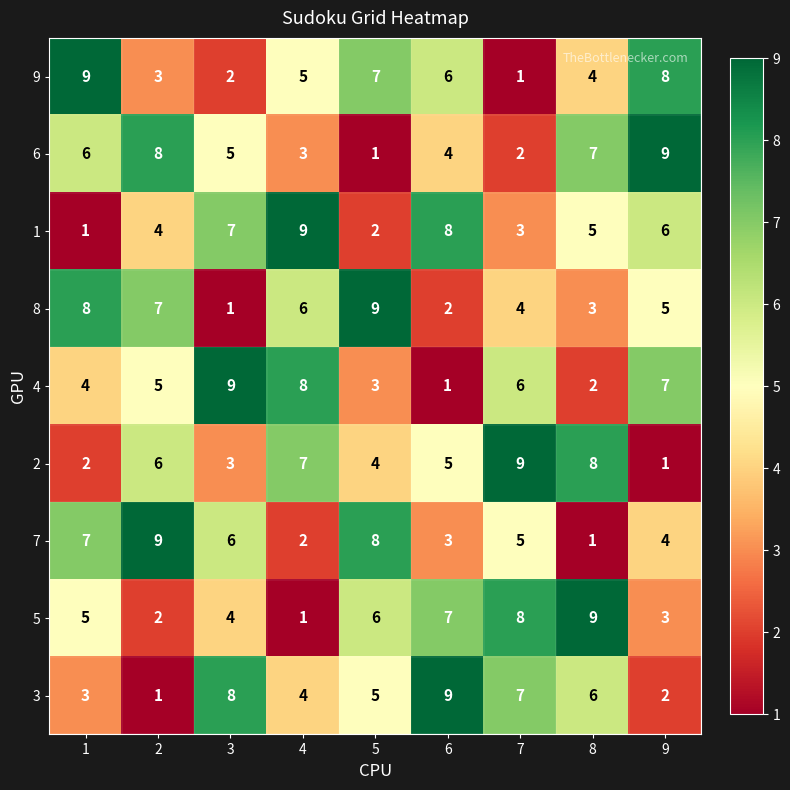

What is the difference between the highest and lowest values at 3?

8